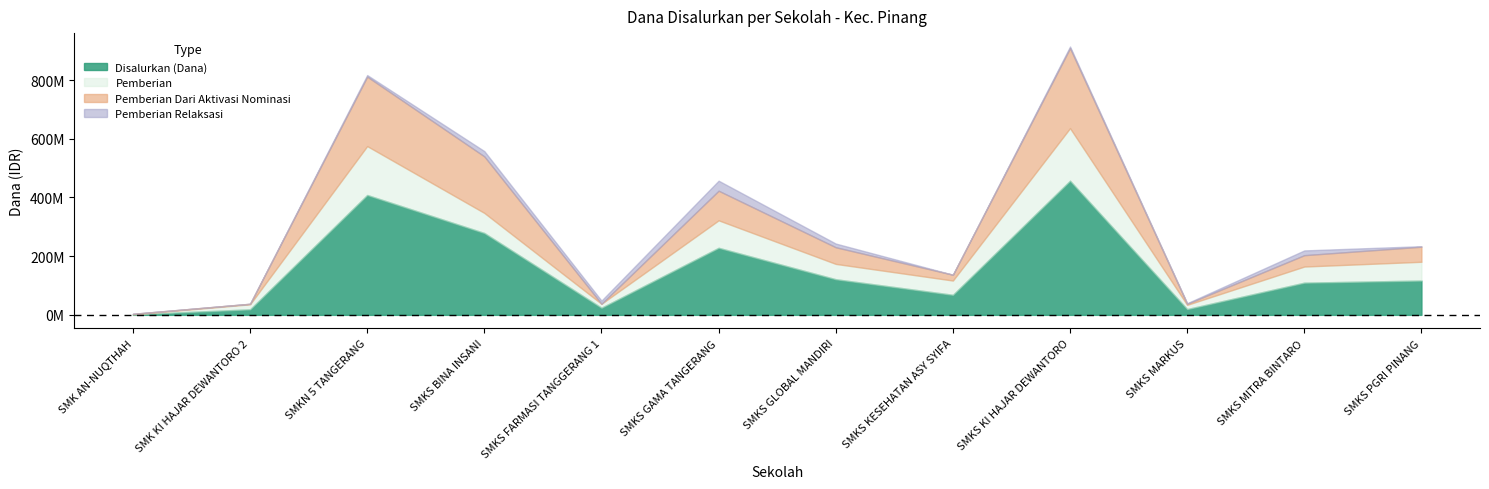

Reading left to right, what are all the values shown in this chart?

Disalurkan (Dana): 1800000	18900000	408600000	279000000	24300000	228600000	121500000	68400000	457200000	19800000	109800000	117000000
Pemberian: 0	17100000	166500000	68400000	13500000	93600000	52200000	48600000	179100000	14400000	54900000	63900000
Pemberian Dari Aktivasi Nominasi: 1800000	1800000	236700000	192600000	0	100800000	56700000	19800000	272700000	3600000	38700000	51300000
Pemberian Relaksasi: 0	0	5400000	18000000	10800000	34200000	12600000	0	5400000	1800000	16200000	1800000